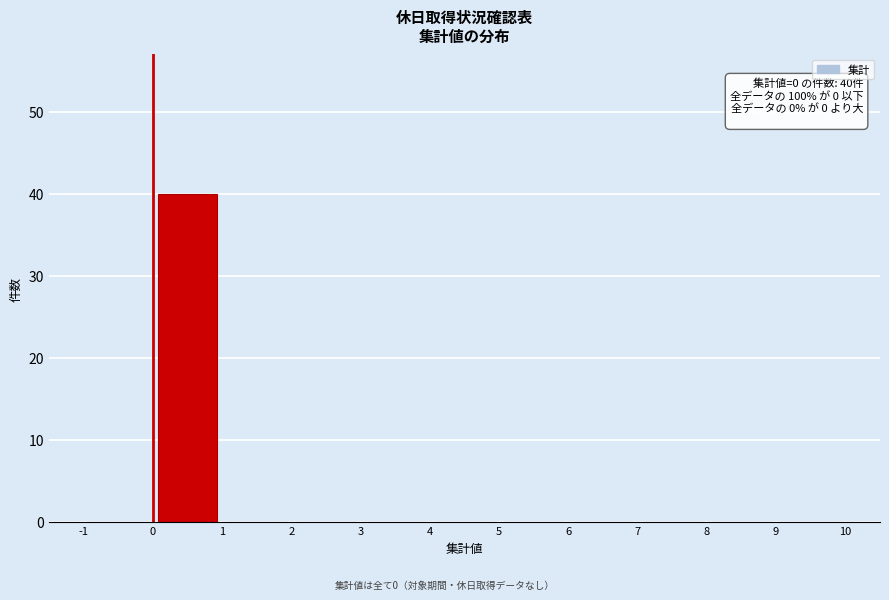

Which range on the x-axis has the tallest bar?

0 to 1